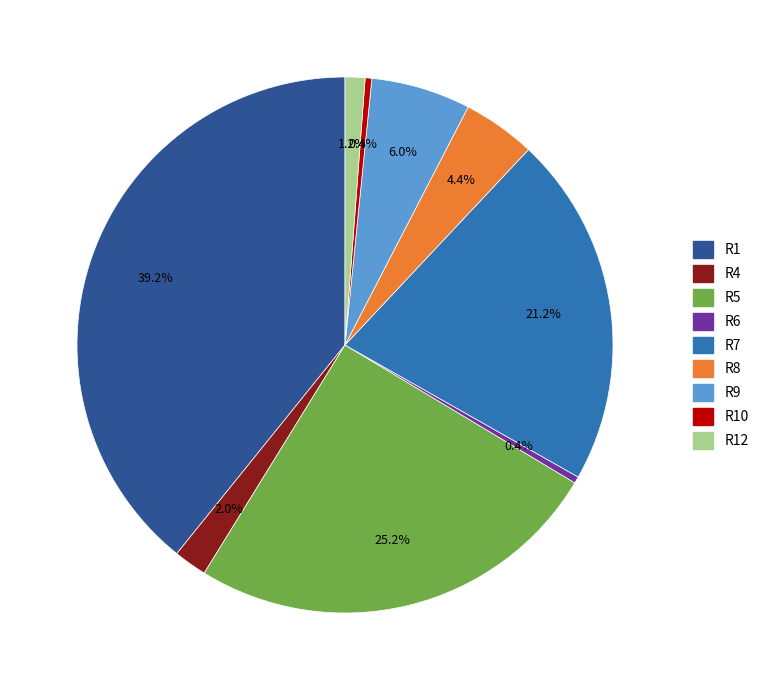

Is there a majority slice in this chart?

No